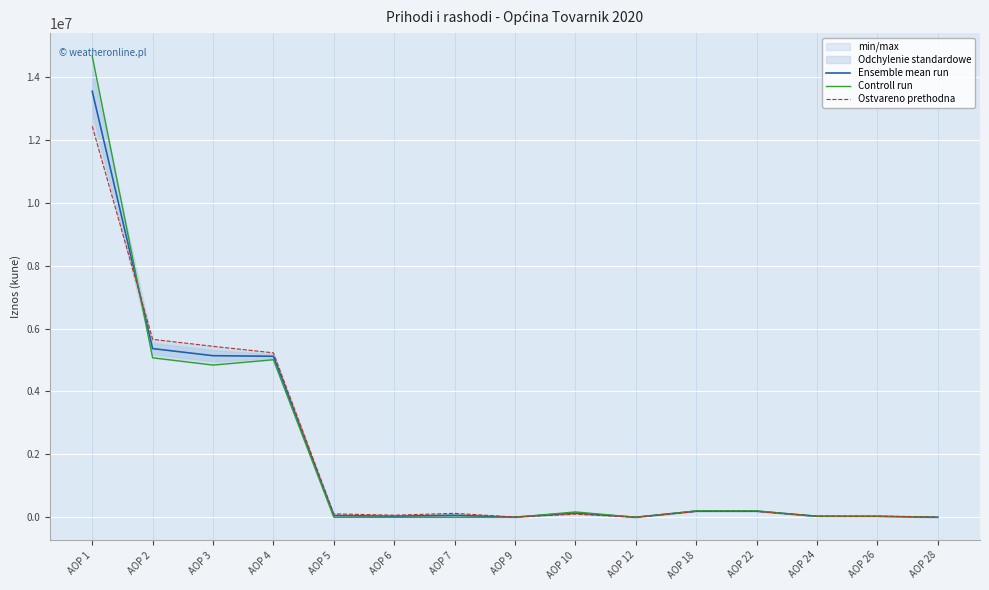

True or false: Ostvareno prethodna and Controll run cross at least once.

True